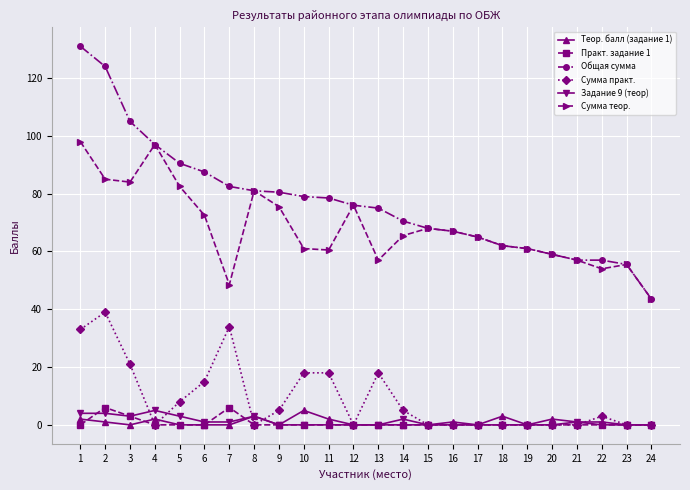

How many categories are shown in the chart?

24